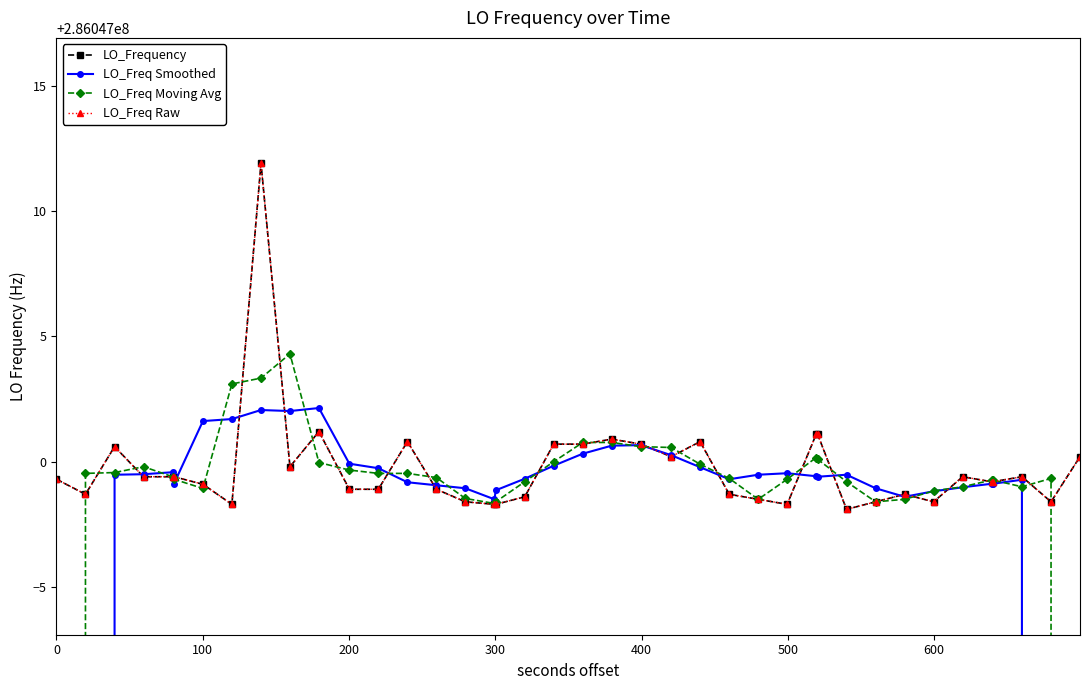

Does the chart have visible grid lines?

No